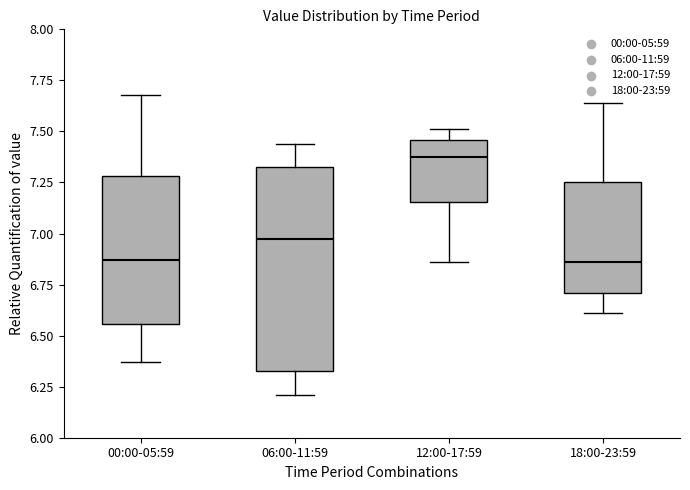

Where does the median line of the box for 06:00-11:59 sit on the y-axis? The values are not printed on the chart, so give them approximately, as read against the axis.

7.00